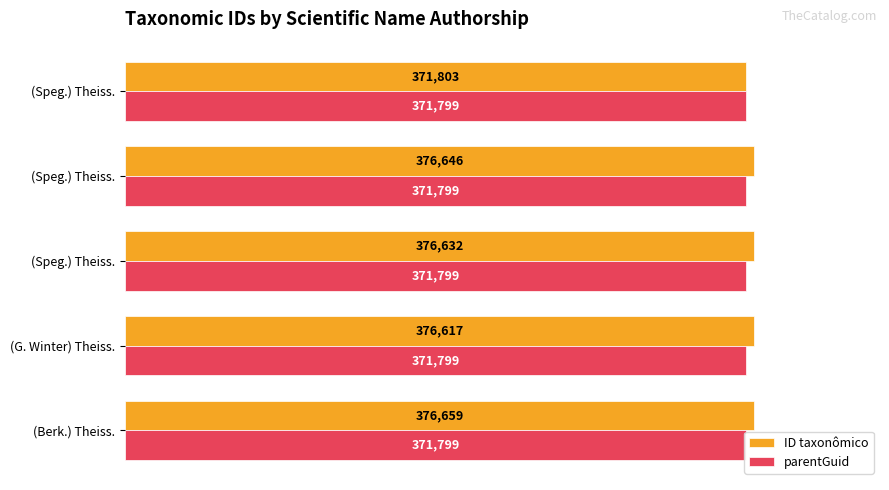

At how many categories does at least one series exceed 58?

5